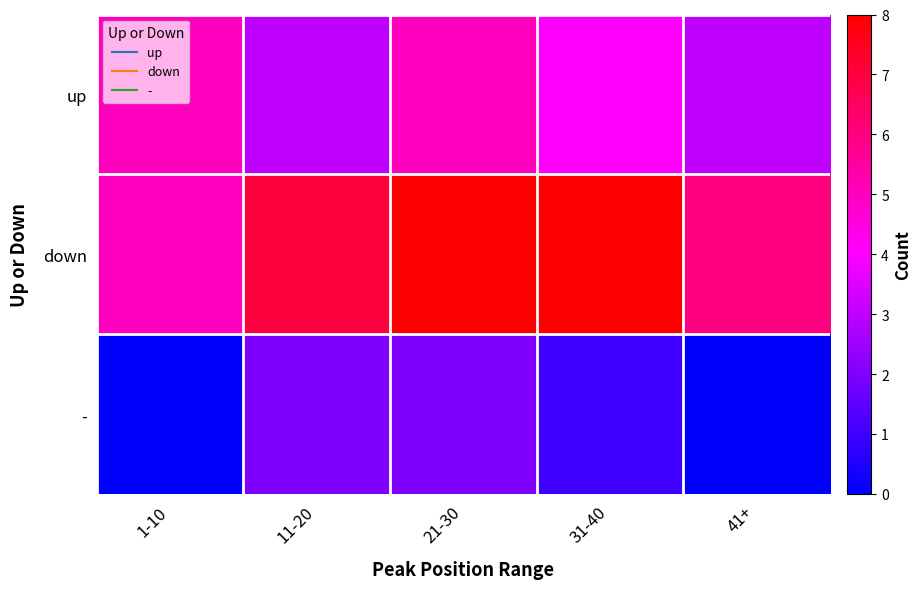

What is the spread (max minus min) of values at 31-40?

7